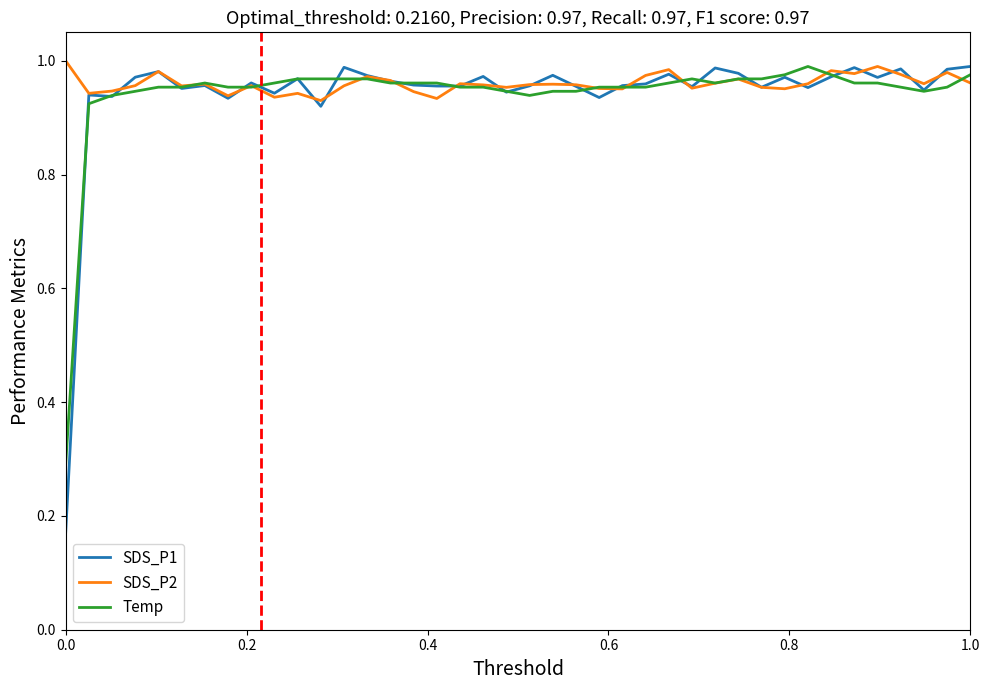

Which series has the widest spread of values?

SDS_P1